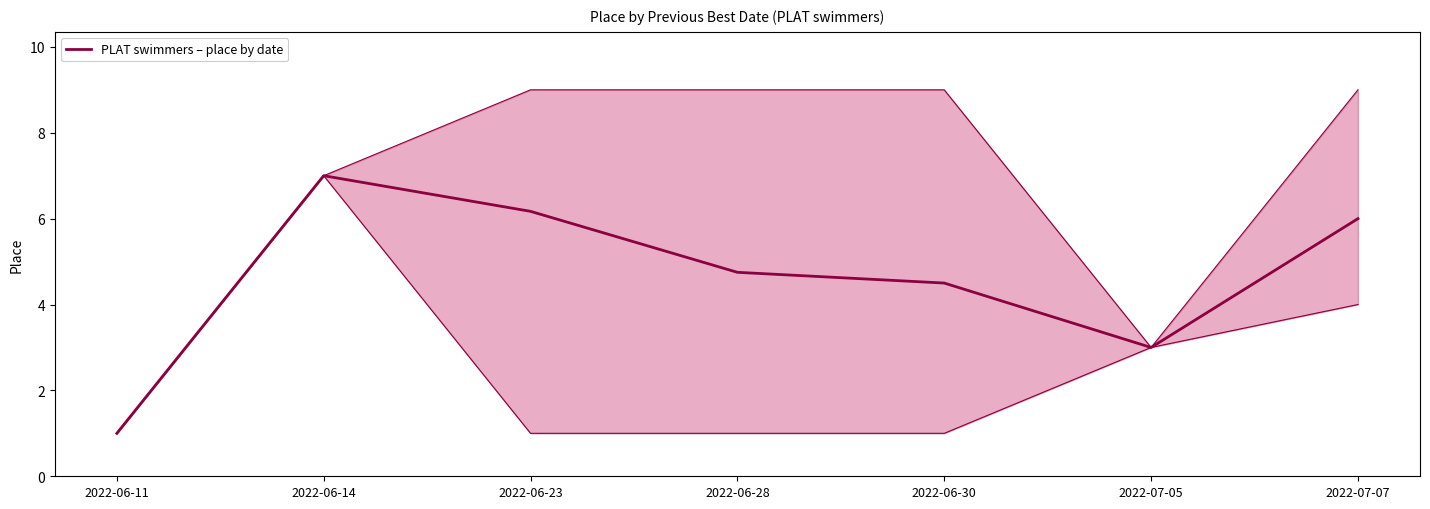

List the labels in order of value, smallest first.

2022-06-11, 2022-07-05, 2022-06-30, 2022-06-28, 2022-07-07, 2022-06-23, 2022-06-14